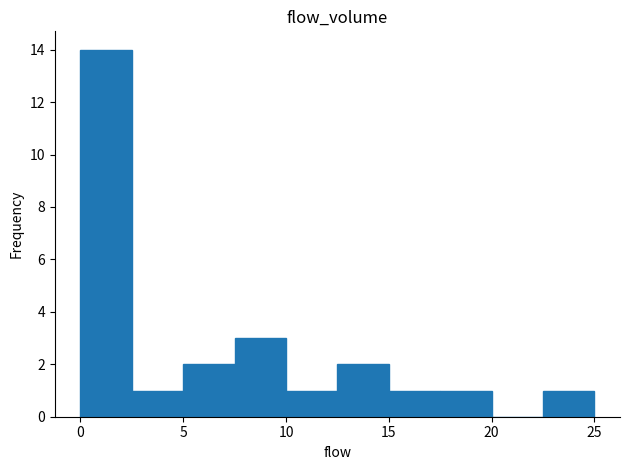

Reading left to right, transcribe this chart: for each bar, give the range it covers on the x-axis and its height. The values are not printed on the chart, so give them approximately, as read against the axis.

0.0 to 2.5: 14
2.5 to 5.0: 1
5.0 to 7.5: 2
7.5 to 10.0: 3
10.0 to 12.5: 1
12.5 to 15.0: 2
15.0 to 17.5: 1
17.5 to 20.0: 1
20.0 to 22.5: 0
22.5 to 25.0: 1